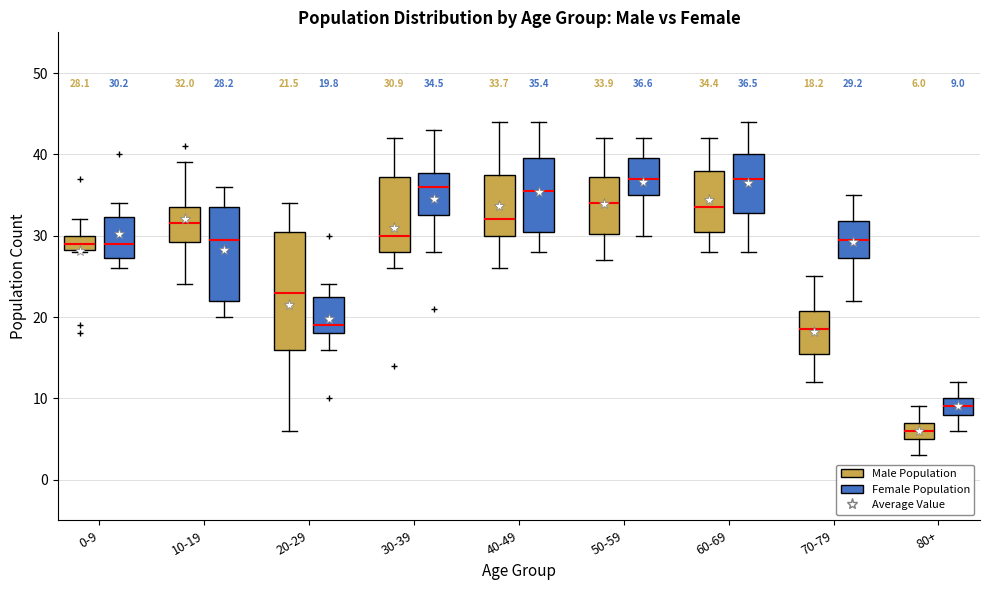

Which box's median line is the lowest?

80+ (Male Population)